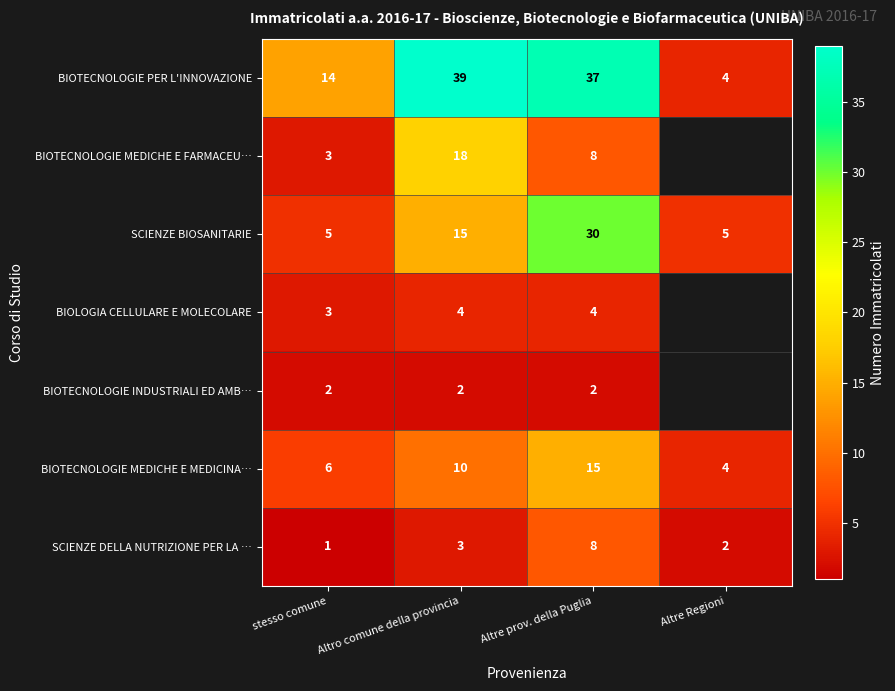

The BIOTECNOLOGIE PER L'INNOVAZIONE series shows 2.6 at Altre Regioni. True or false?

False